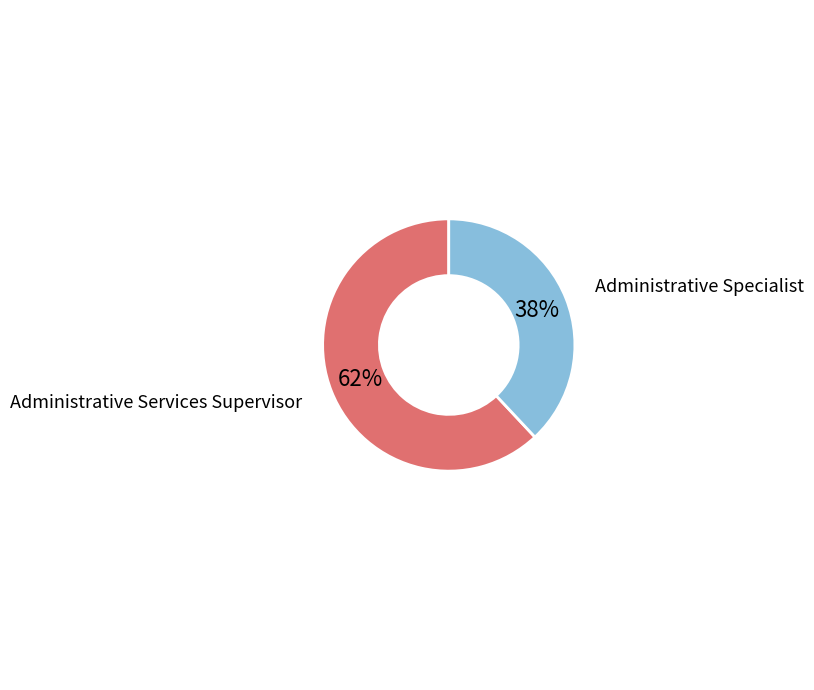

To the nearest percent, what is the average slice percentage?

50%